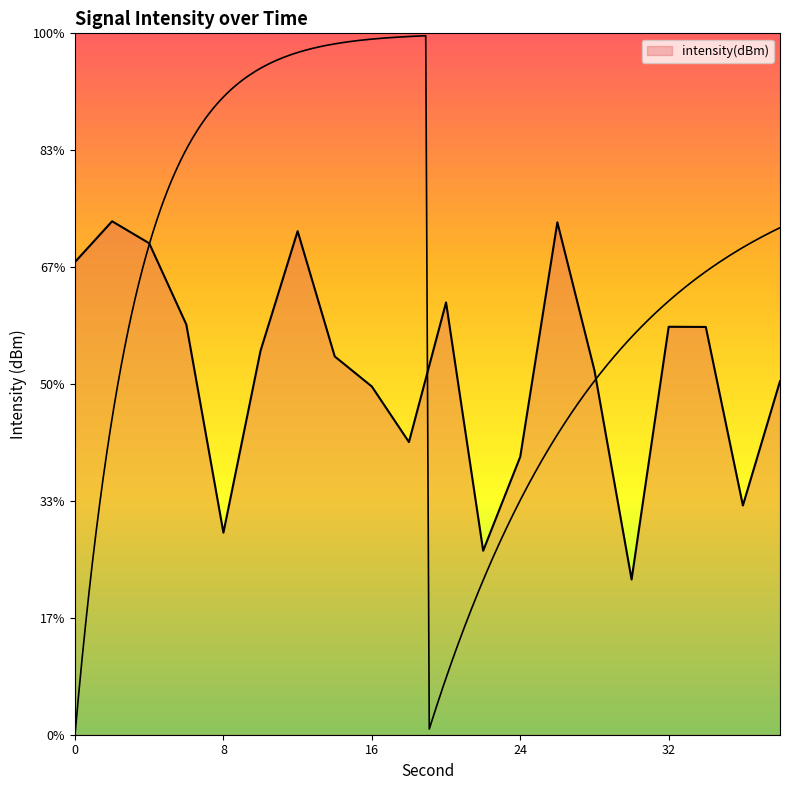

Reading right to left, extract all data points from this chart.

38=-104.9	36=-110.2	34=-102.6	32=-102.6	30=-113.4	28=-104.4	26=-98.1	24=-108.1	22=-112.1	20=-101.5	18=-107.5	16=-105.1	14=-103.8	12=-98.5	10=-103.6	8=-111.4	6=-102.5	4=-99.0	2=-98.0	0=-99.8